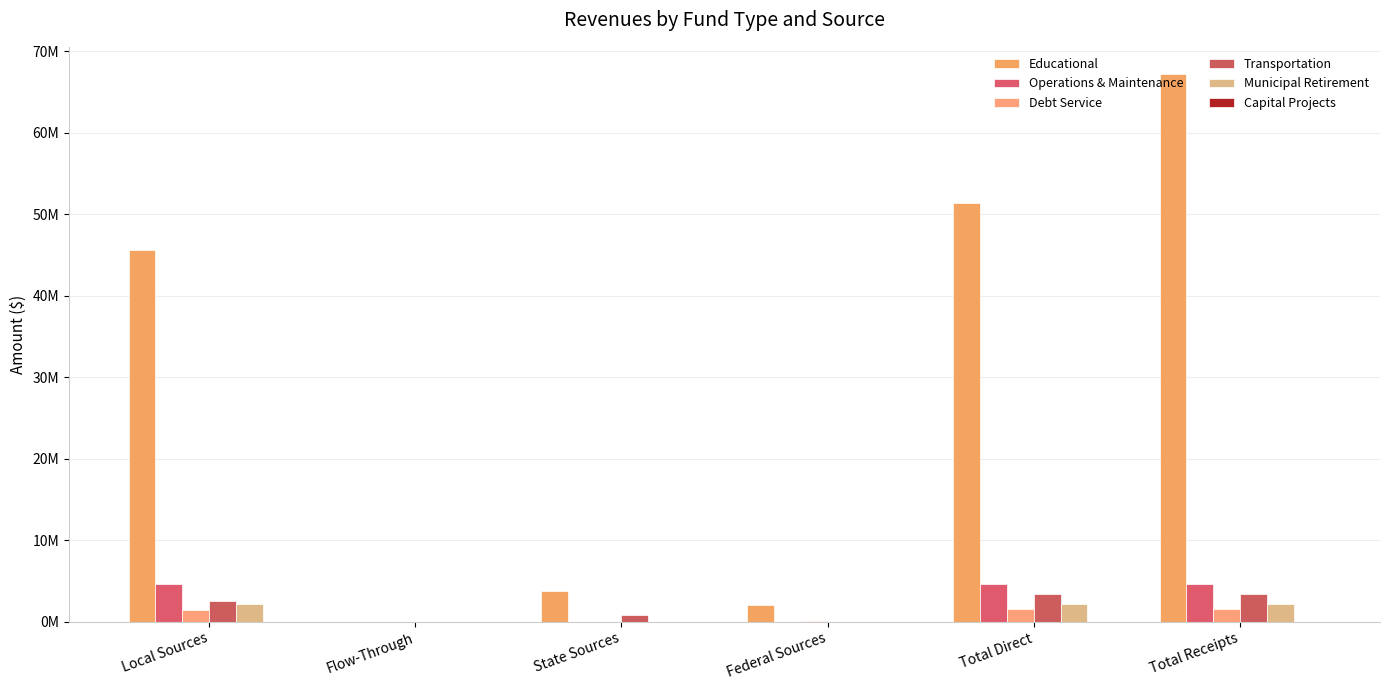

Does the chart contain stacked bars?

No